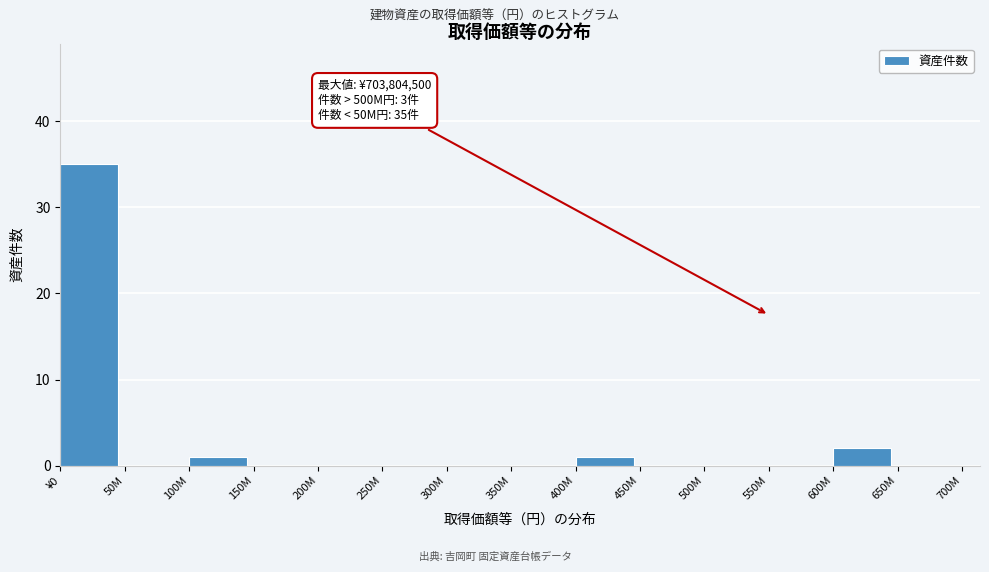

Reading left to right, extract all data points from this chart.

¥0=35	50M=0	100M=1	150M=0	200M=0	250M=0	300M=0	350M=0	400M=1	450M=0	500M=0	550M=0	600M=2	650M=0